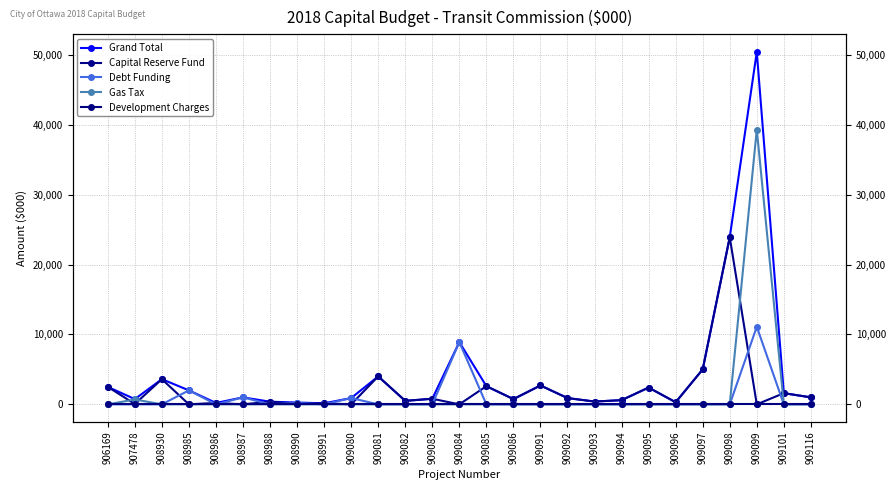

True or false: Capital Reserve Fund and Debt Funding intersect in this chart.

True